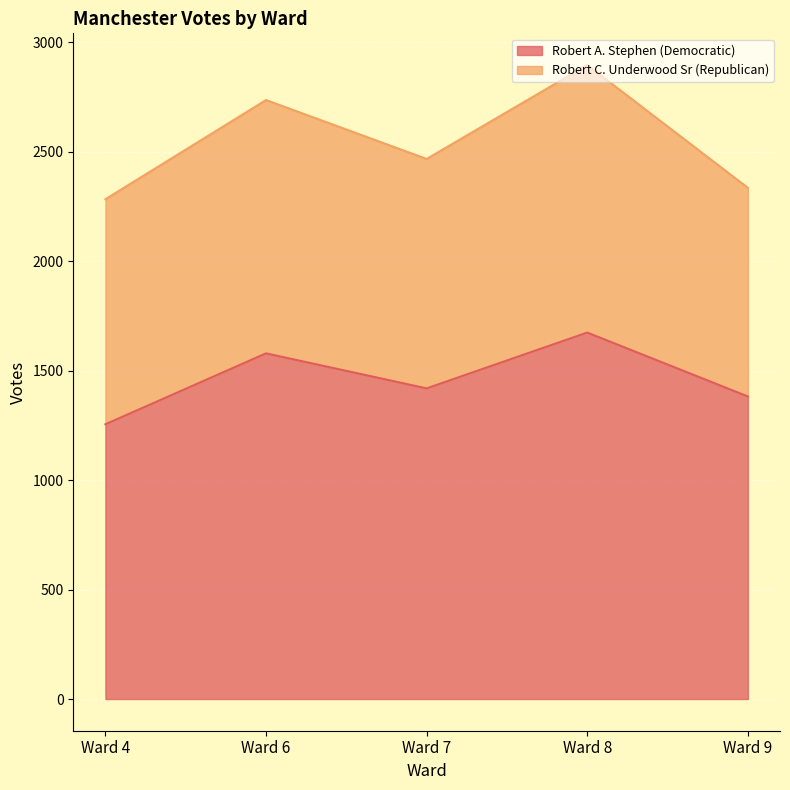

Read the value at Ward 6, to the nearest 5.

1580